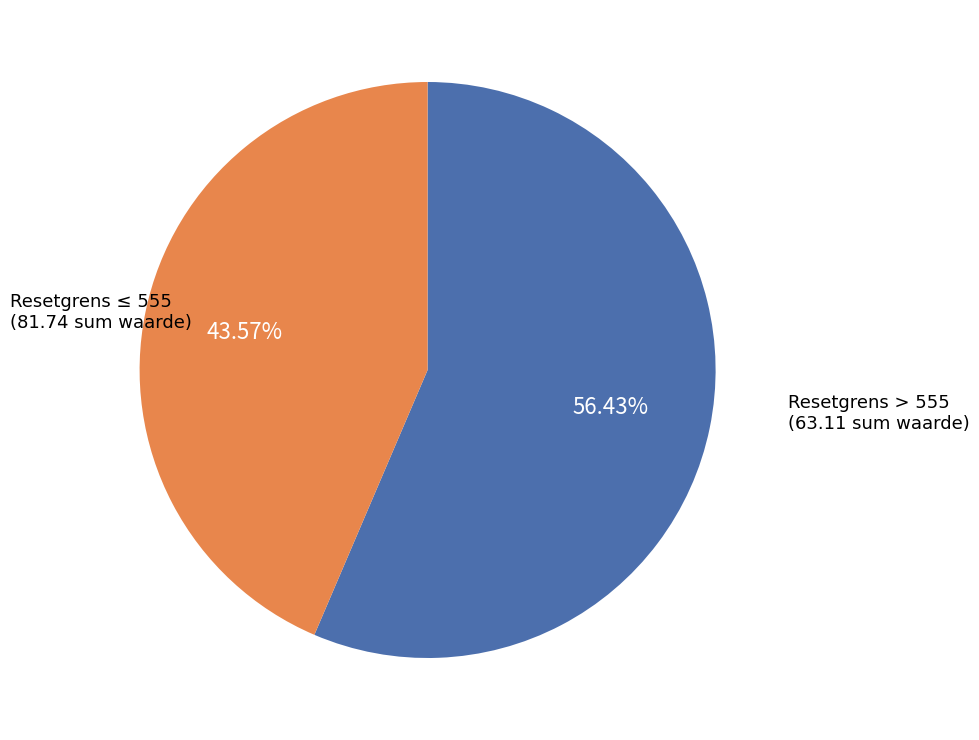

Is there a majority slice in this chart?

Yes